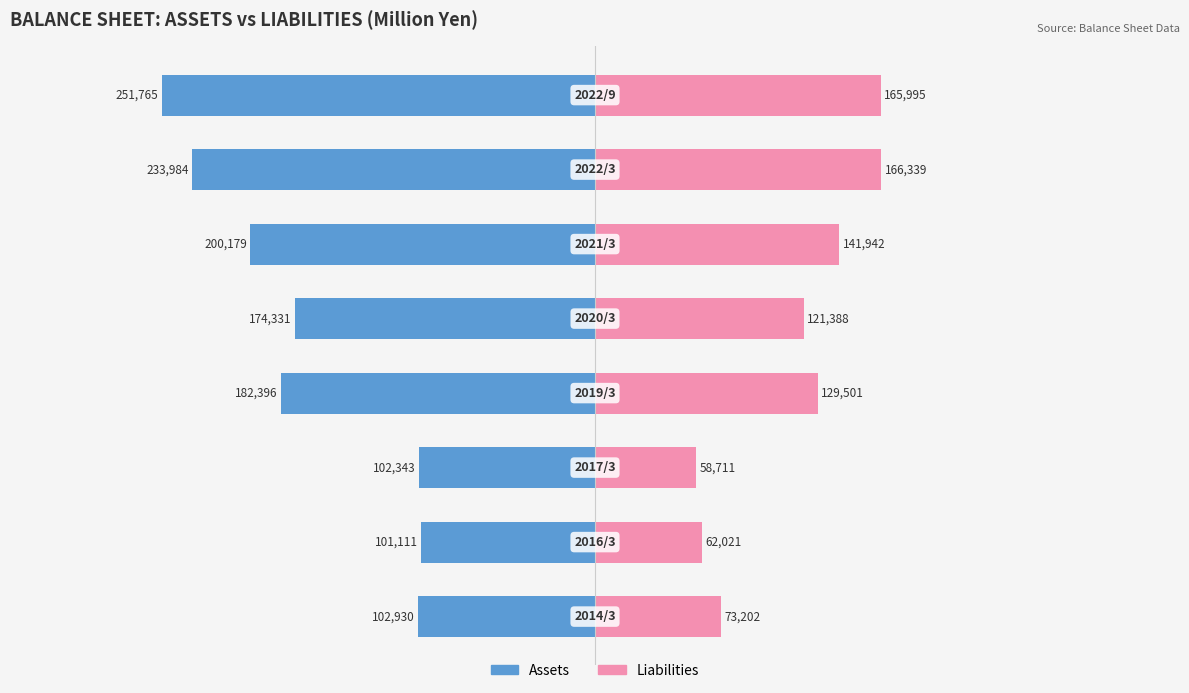

What are all the series names shown in the legend?

Assets, Liabilities